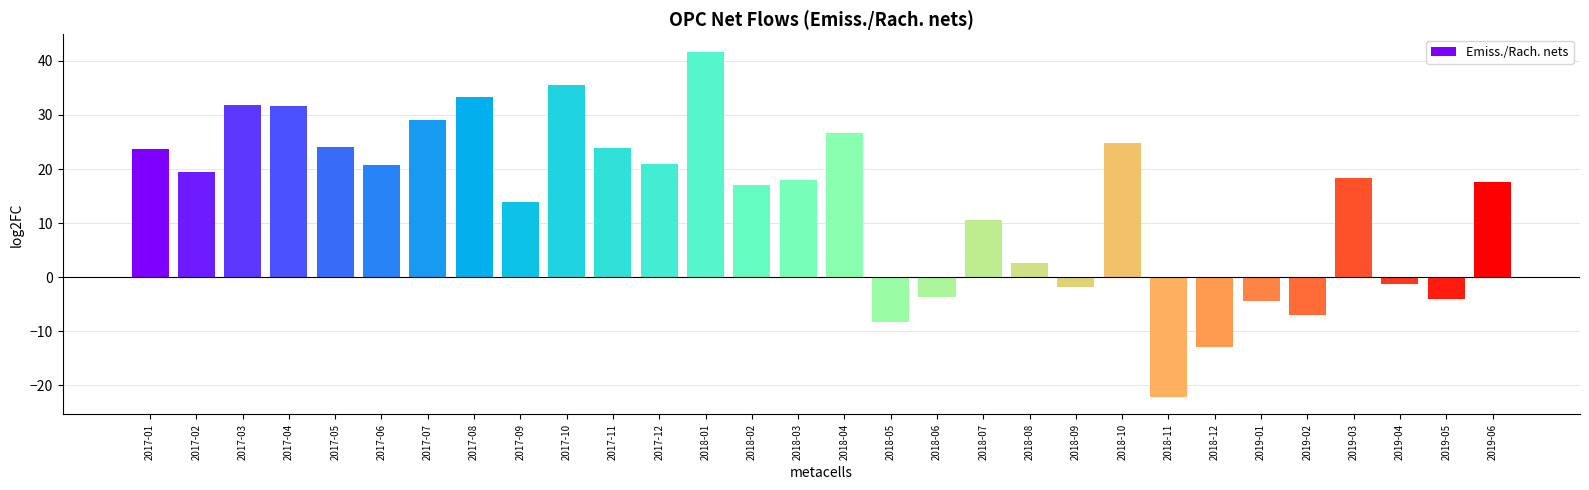

Read the value at 2017-01.

23.7